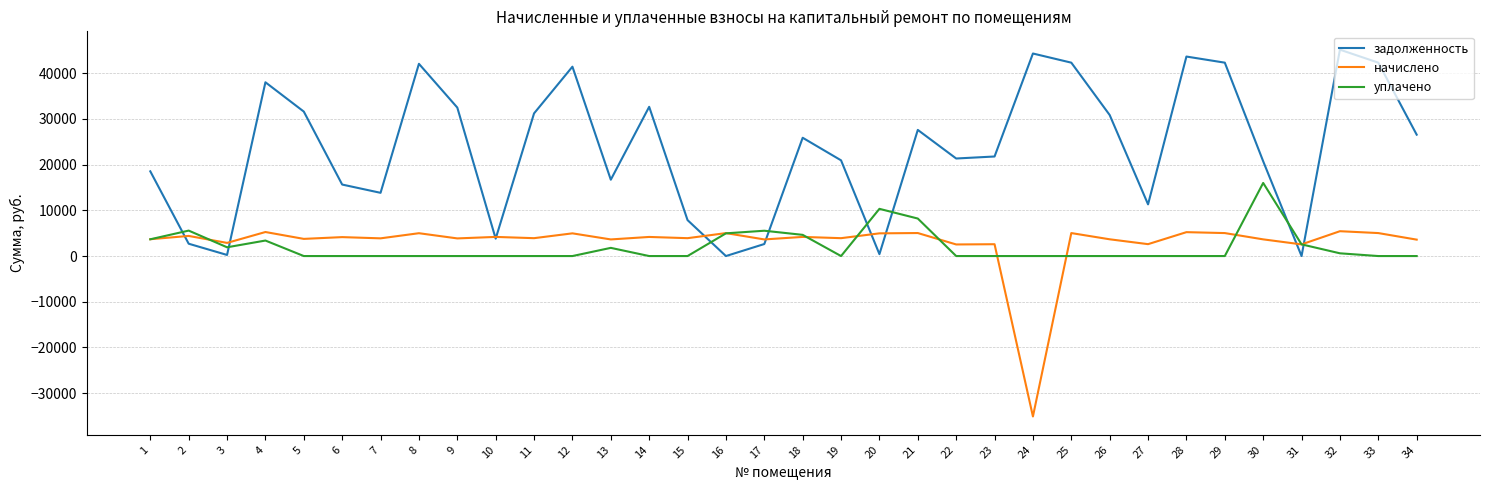

What is the sum of the задолженность values at 10 and 21?

31416.3